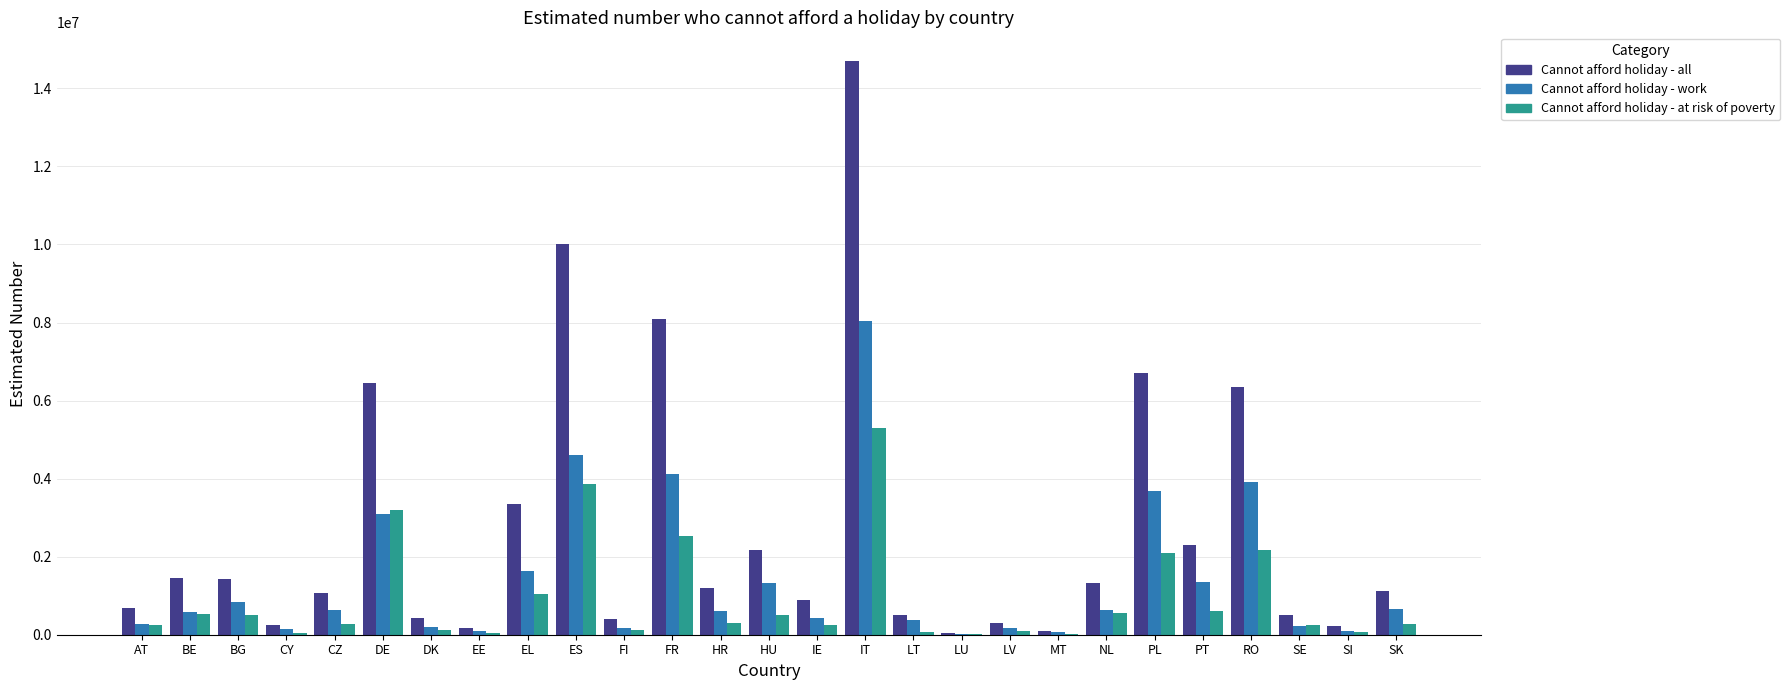

What is the highest value of the Cannot afford holiday - work series?

8037280.0